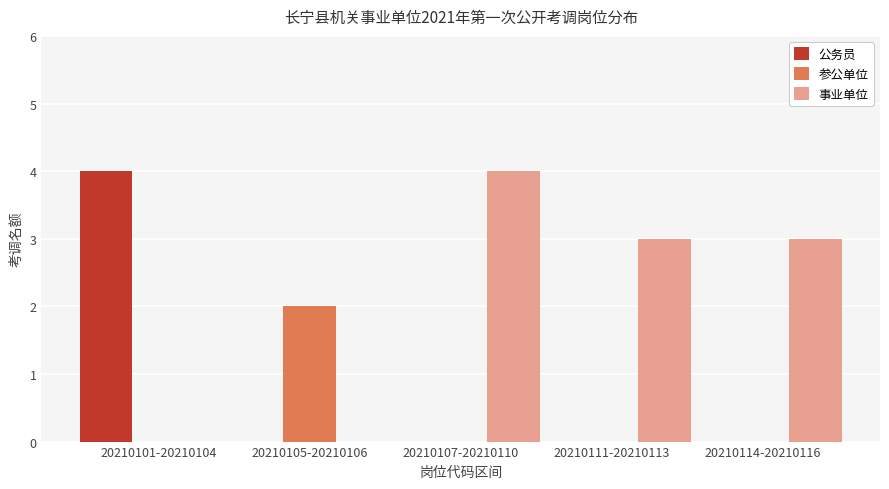

Is it true that 参公单位 equals 0 at 20210111-20210113?

True